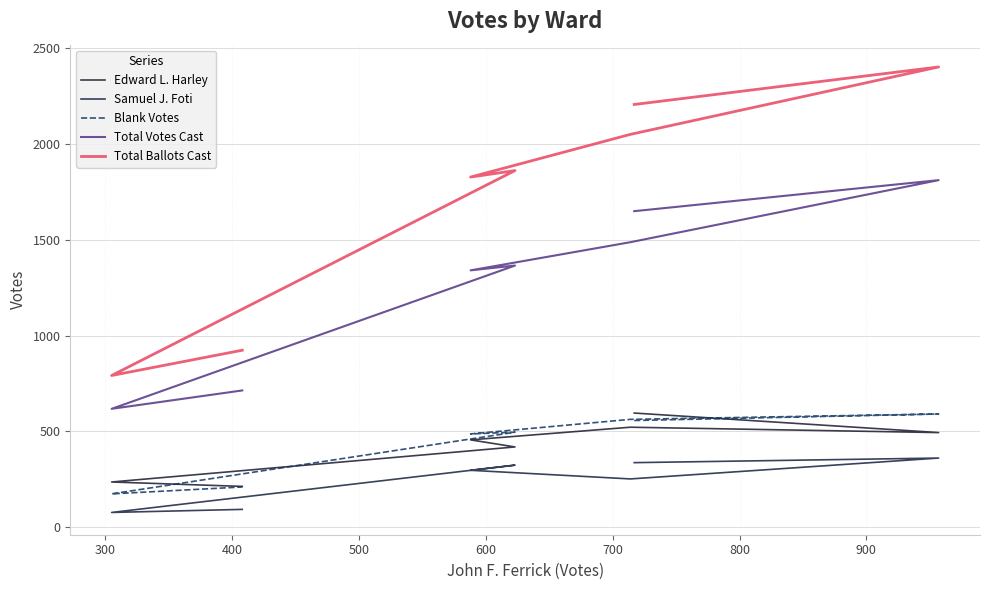

Reading left to right, transcribe all the data shown in this chart.

Edward L. Harley: 596	494	522	456	419	236	213
Samuel J. Foti: 337	361	252	297	324	77	93
Blank Votes: 557	591	563	487	496	174	210
Total Votes Cast: 1650	1812	1488	1341	1366	618	714
Total Ballots Cast: 2207	2403	2051	1828	1862	792	924